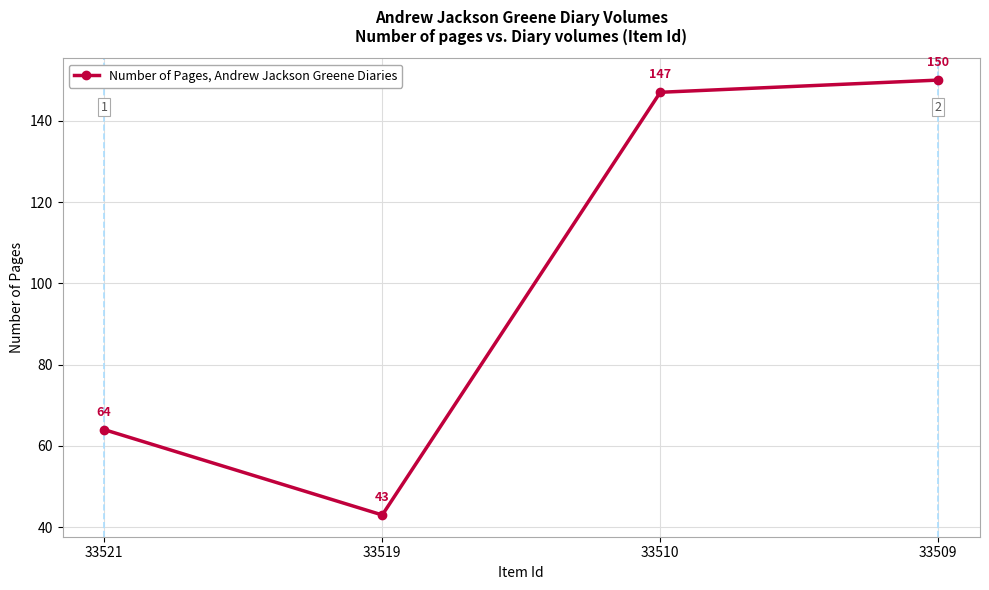

Reading left to right, transcribe all the data shown in this chart.

33521=64	33519=43	33510=147	33509=150